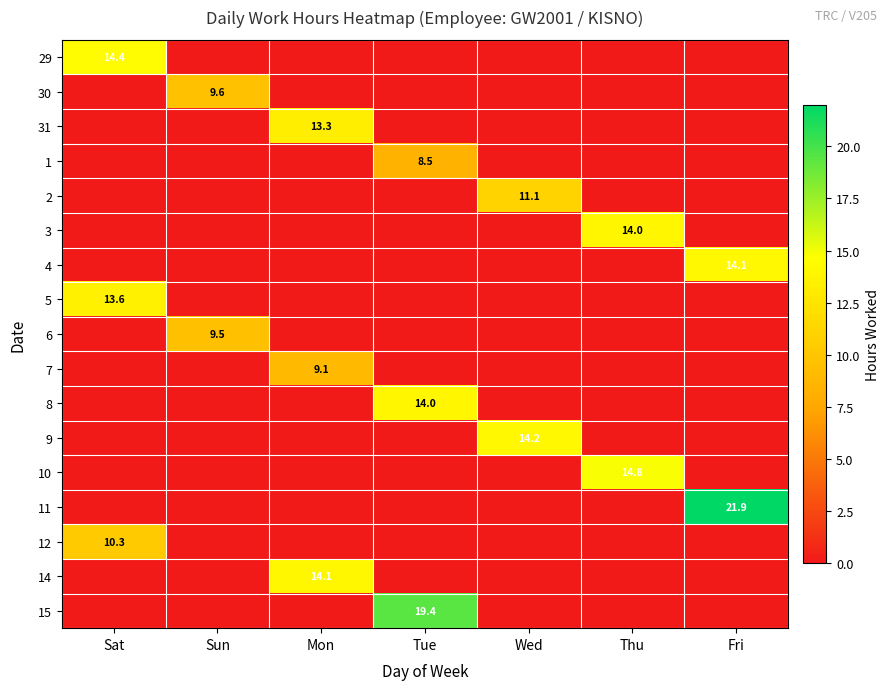

Is it true that 14 equals 24.5 at Mon?

False